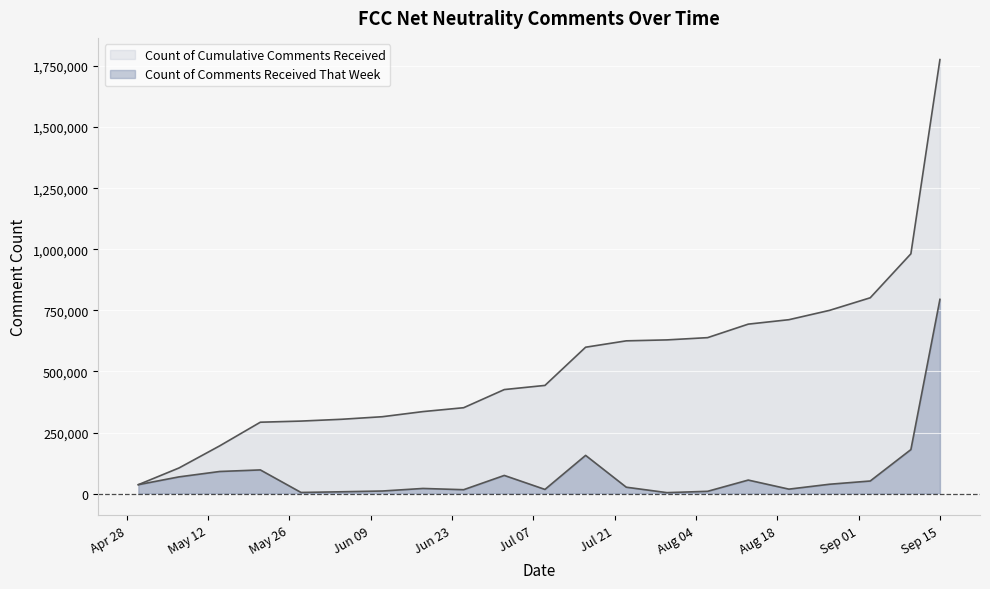

How many lines are shown in the chart?

2